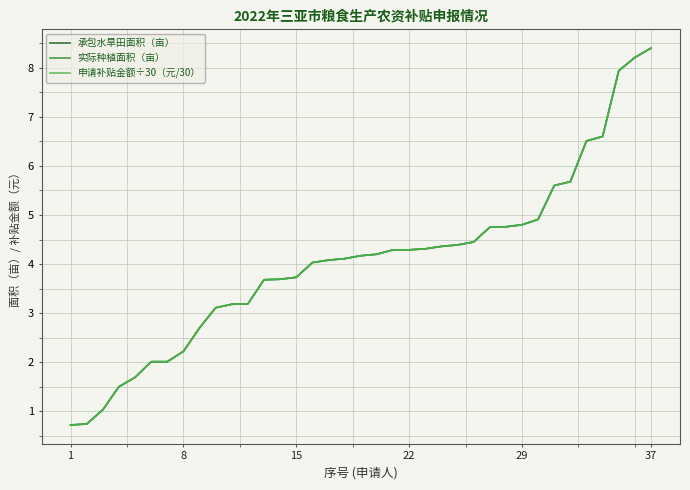

Does the chart have visible grid lines?

Yes